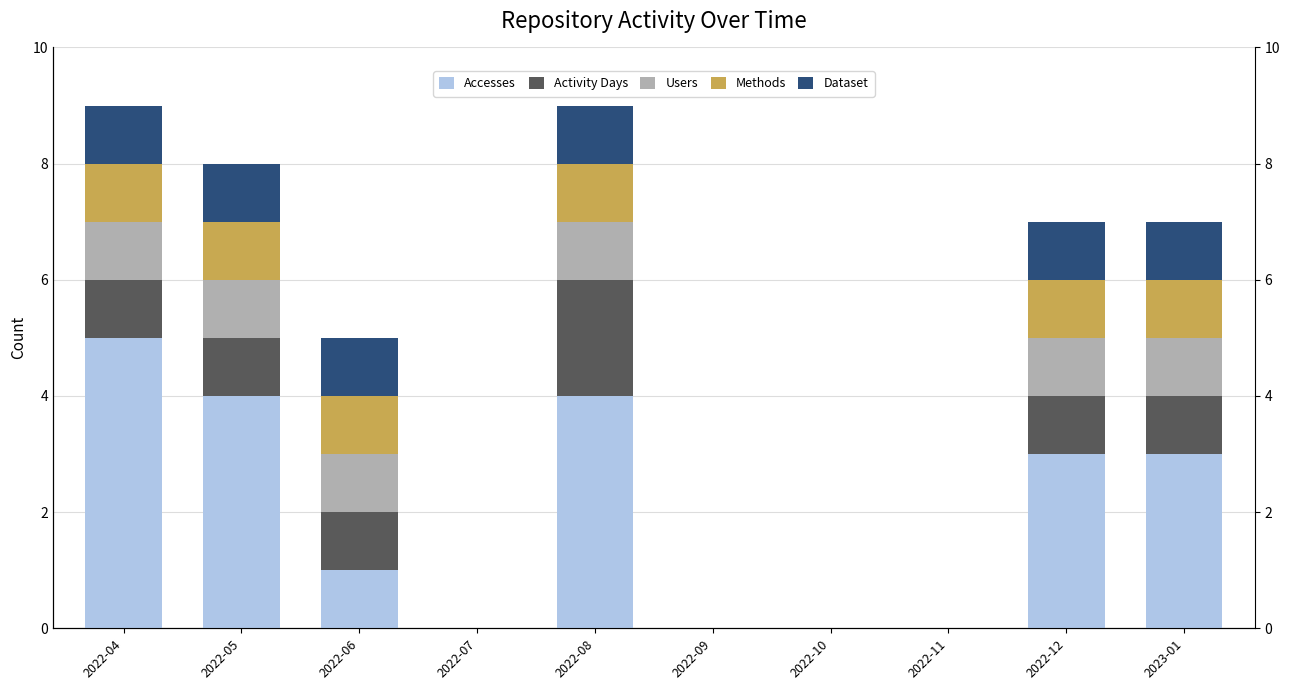

At which category is the sum across all series the highest?

2022-04